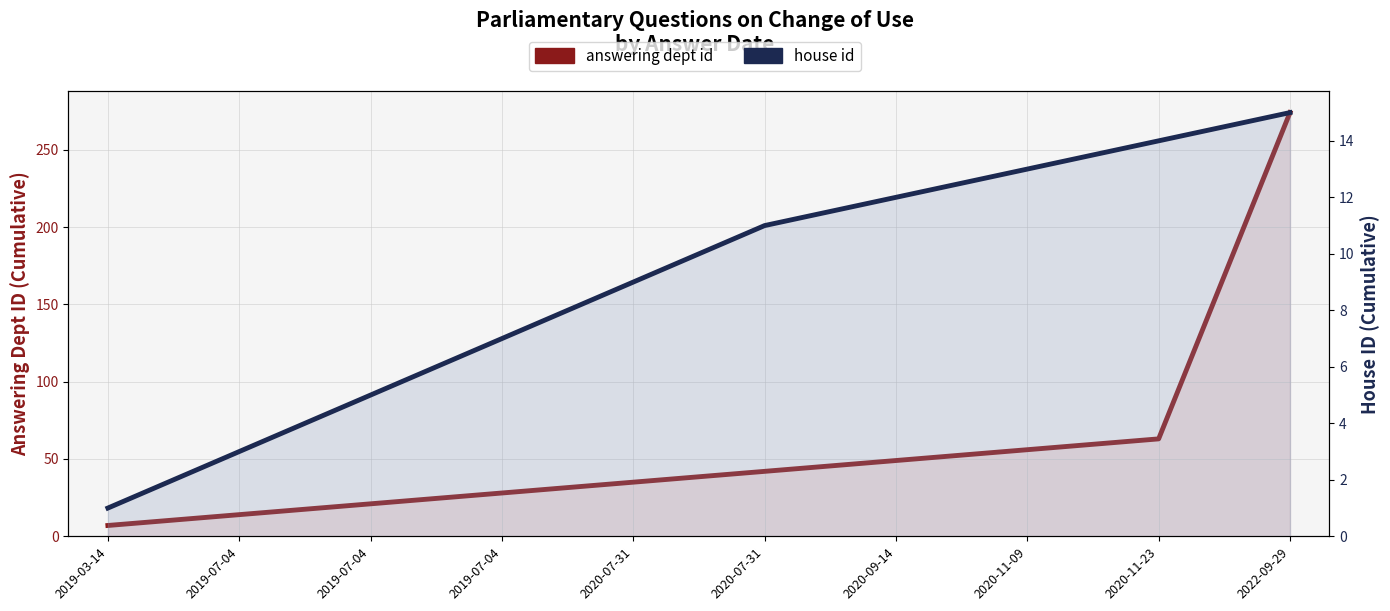

What is the value of the answering dept id point at the 8th from the left?

56